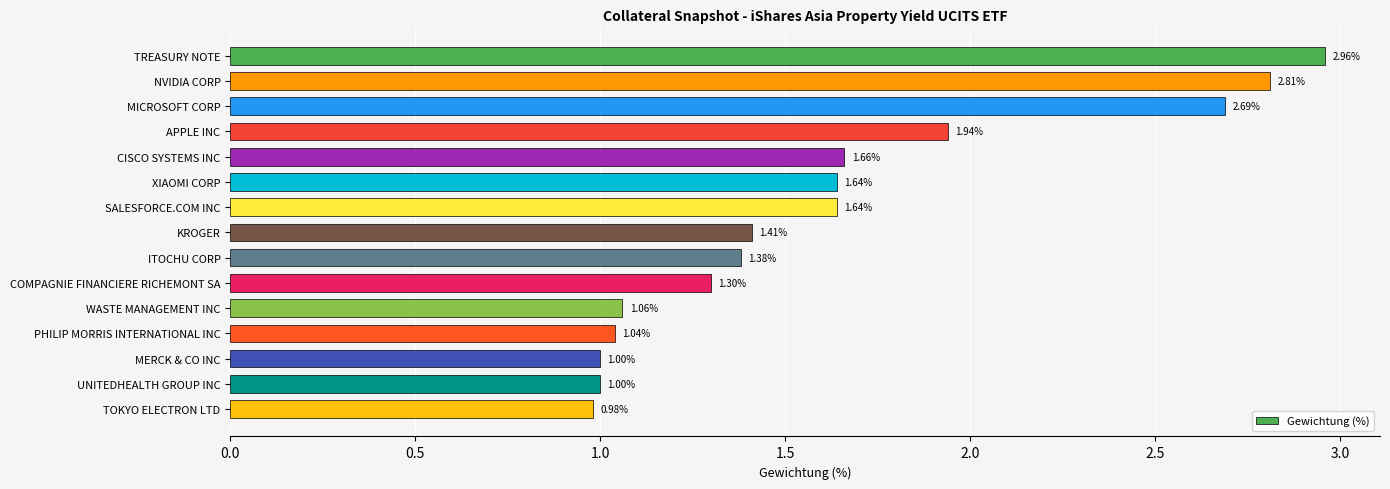

What is the sum of the values at UNITEDHEALTH GROUP INC and CISCO SYSTEMS INC?

2.7